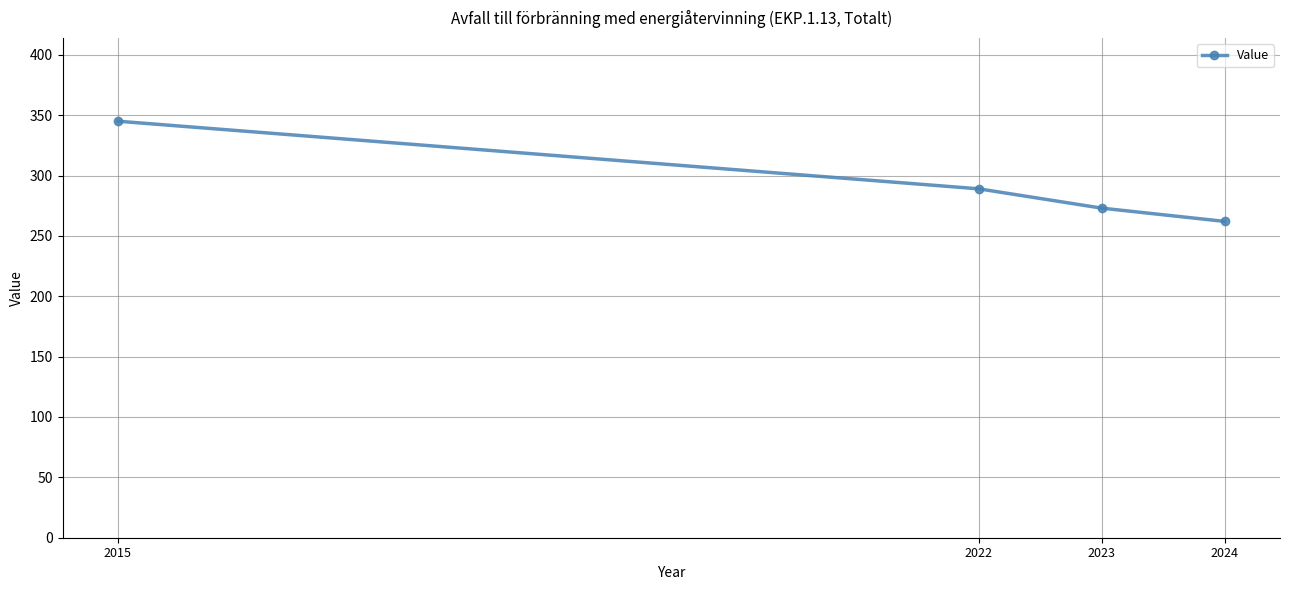

True or false: the data shows 289 at 2022.

True